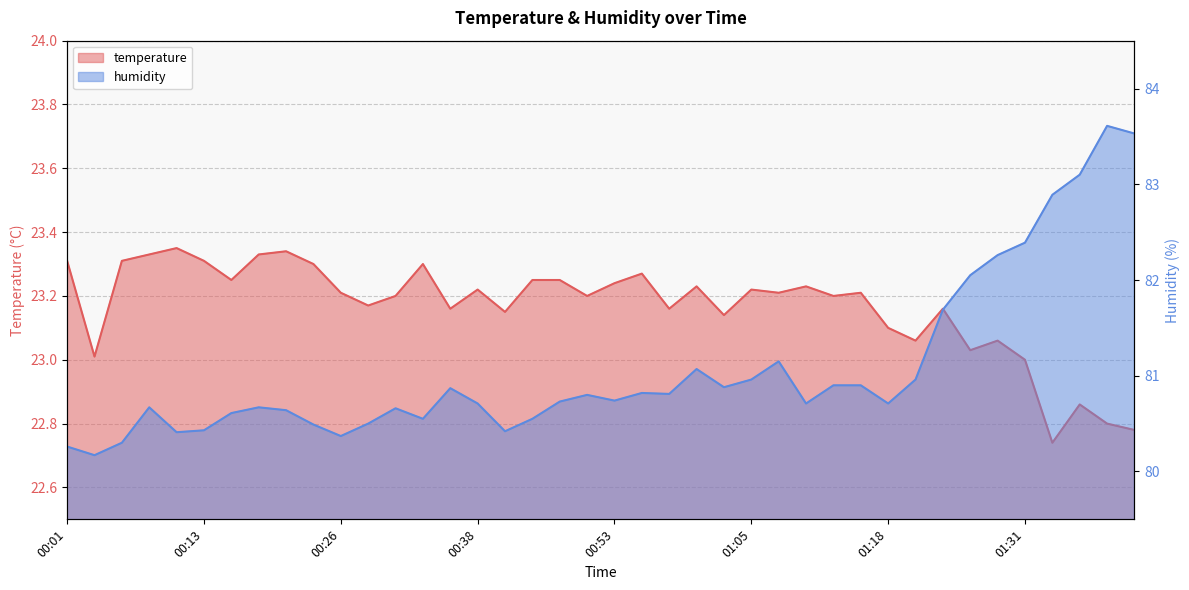

List the series in order of their overall mean, highest first.

humidity, temperature